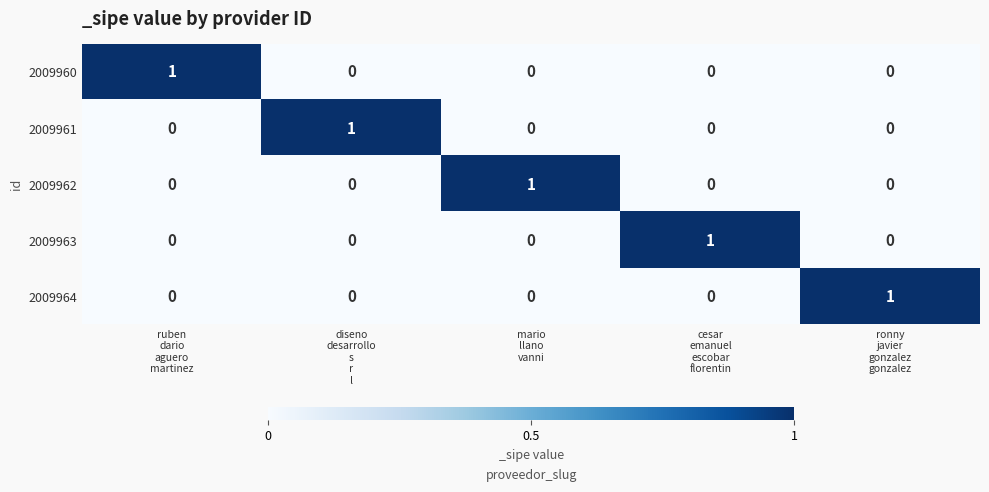

How many 2009961 values are between 0 and 1?

5